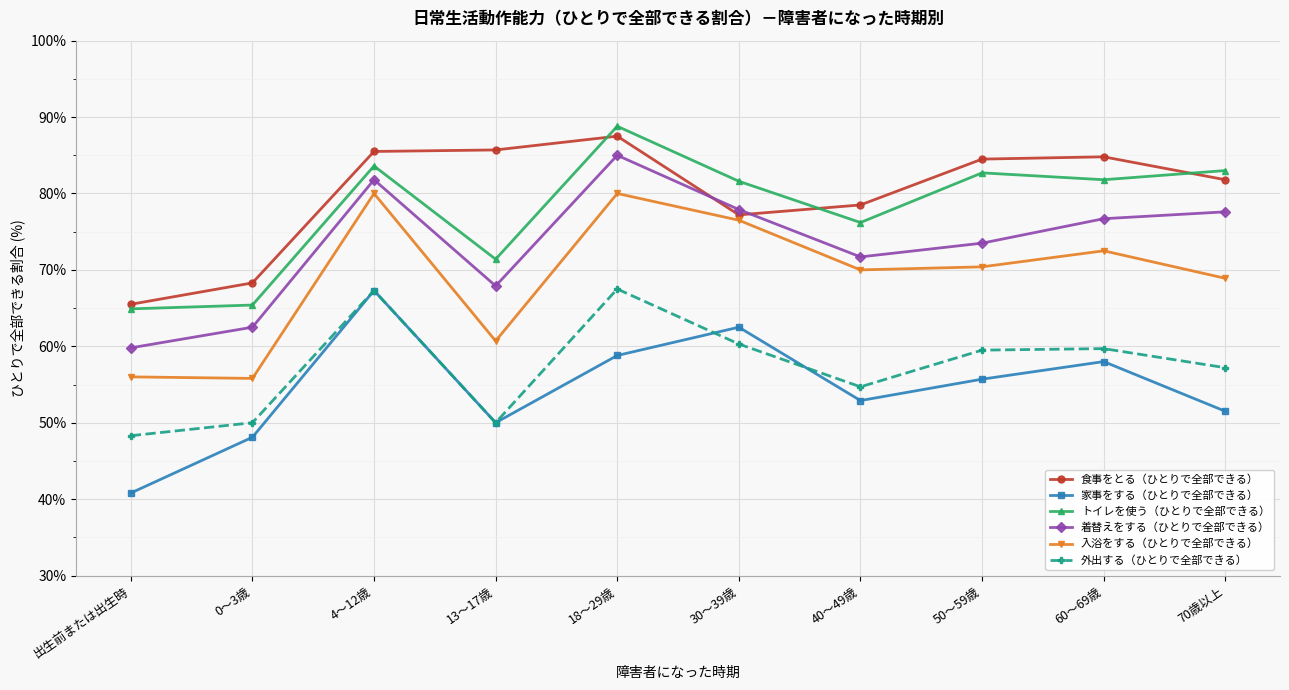

What is the value of the 入浴をする（ひとりで全部できる） point at the 10th from the left?

68.9